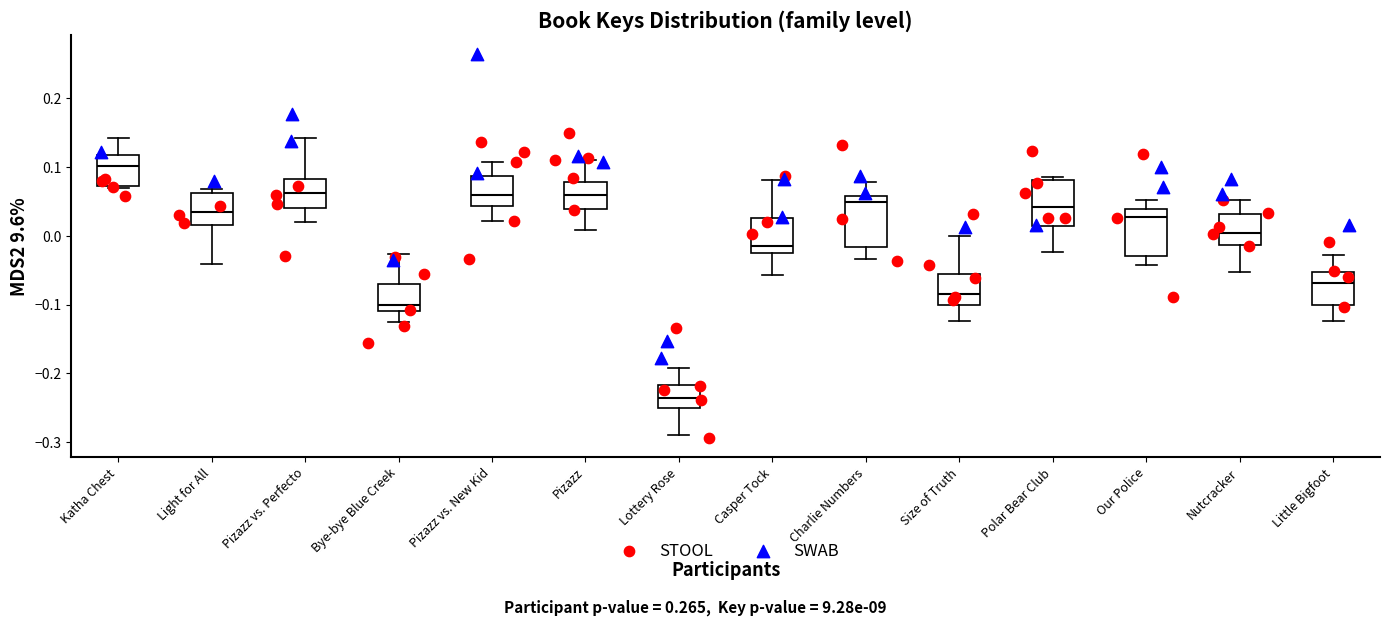

Which box has the highest median line?

Katha Chest